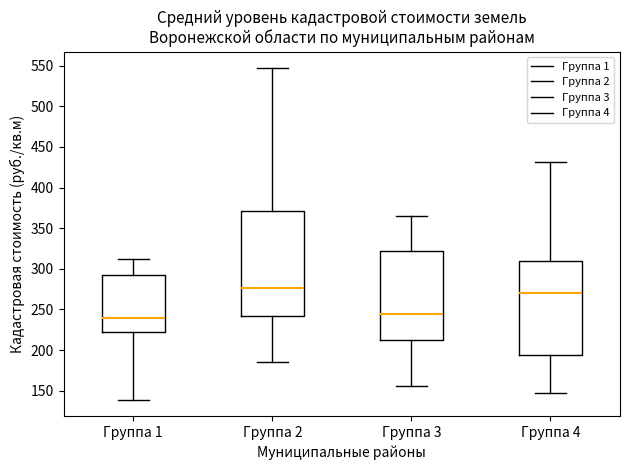

Which box has the highest median line?

Группа 2